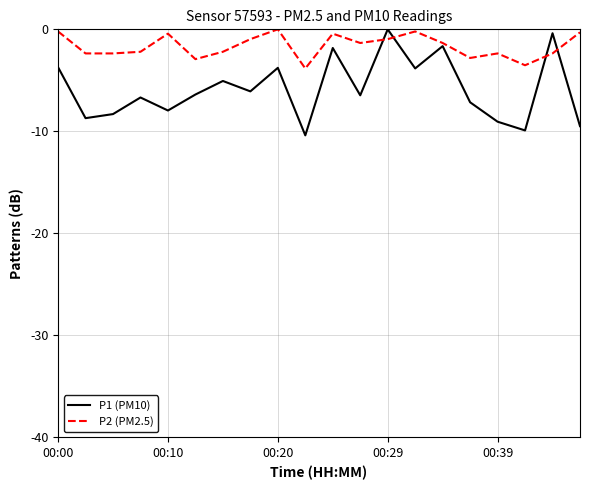

How many lines are shown in the chart?

2